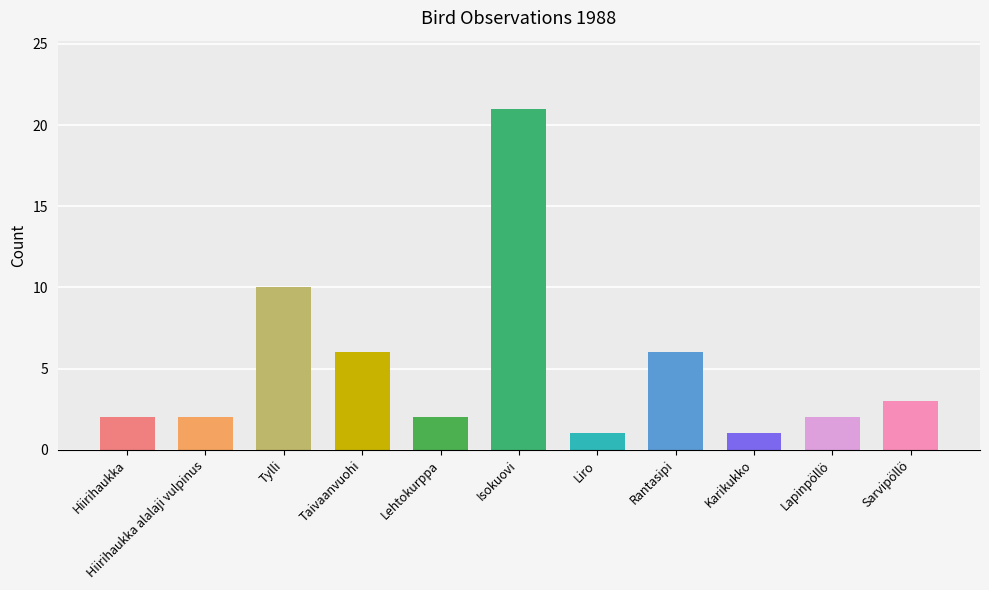

What is the label of the 8th bar from the left?

Rantasipi